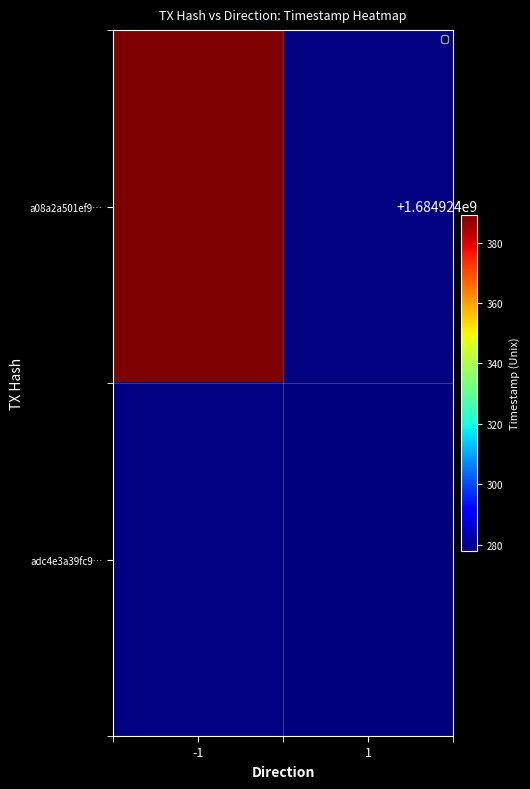

What value does the adc4e3a39fc987ab57b978da1b59ece1437b182 series have at direction?

1